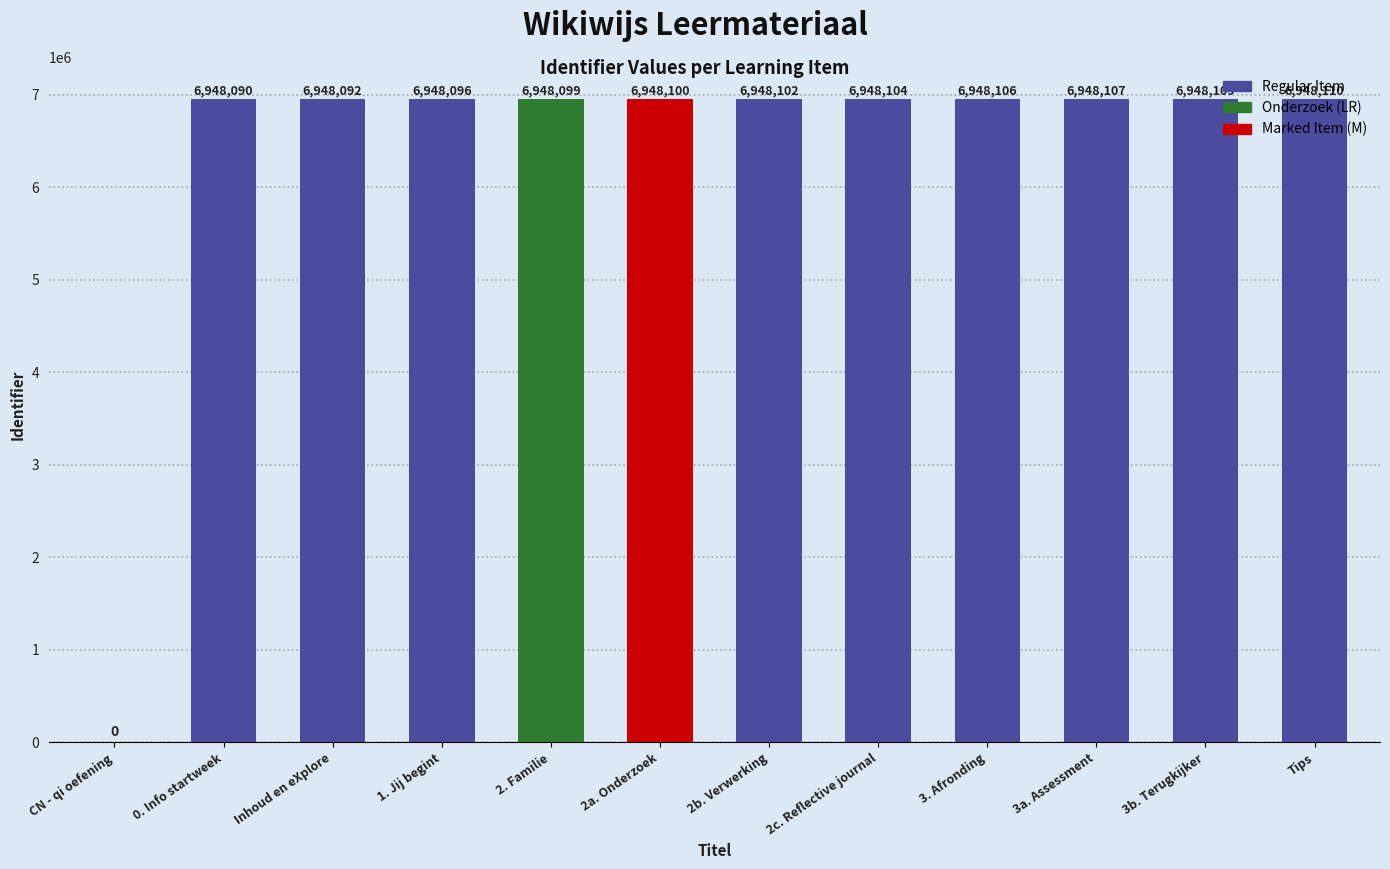

What is the difference between the values at 1. Jij begint and 2b. Verwerking?

6